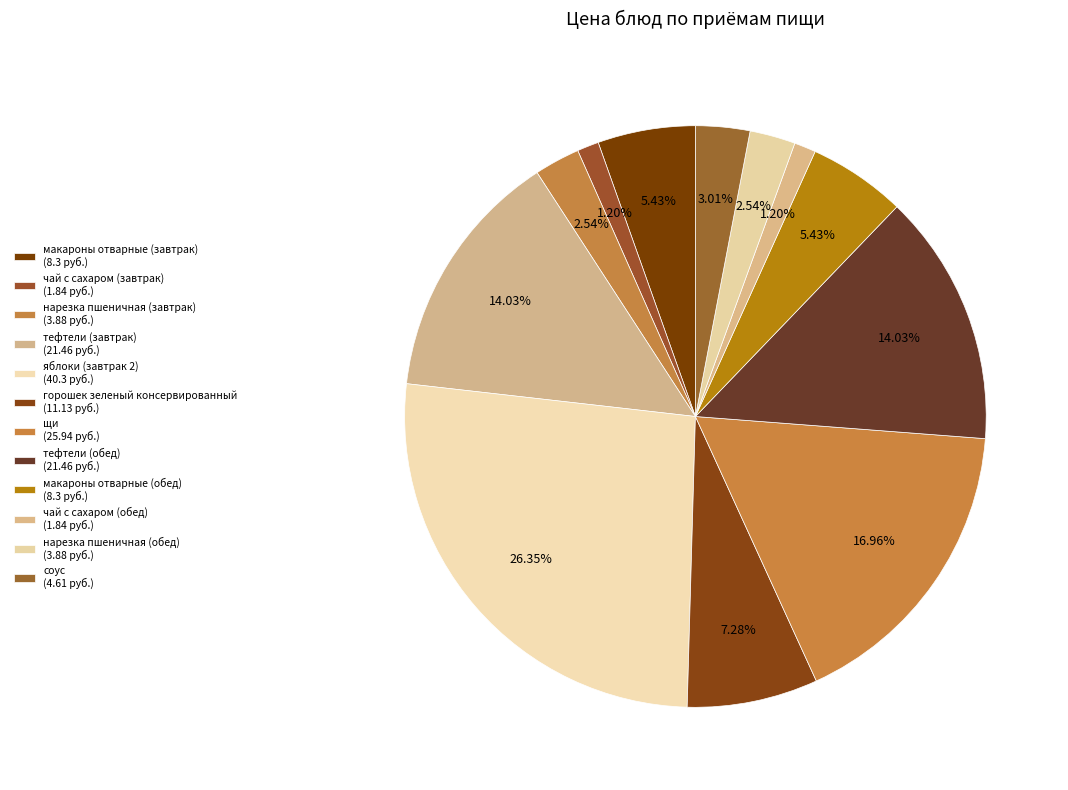

Count the number of slices in the pie.

12